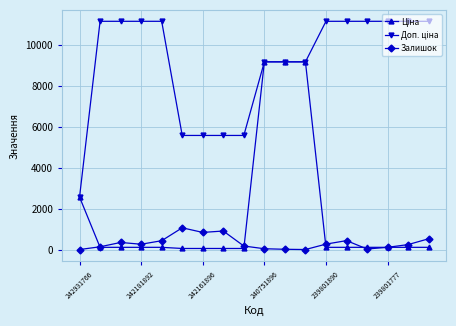

True or false: Залишок has more than 0 interior local peaks.

True